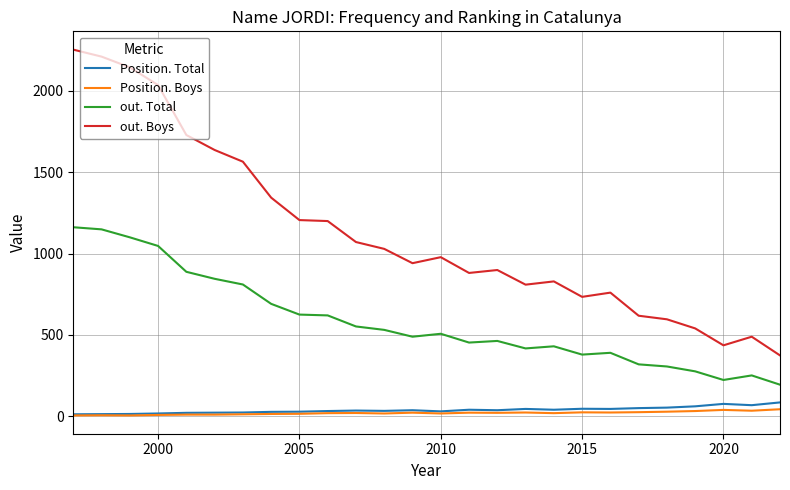

What is the minimum value for out. Total?

194